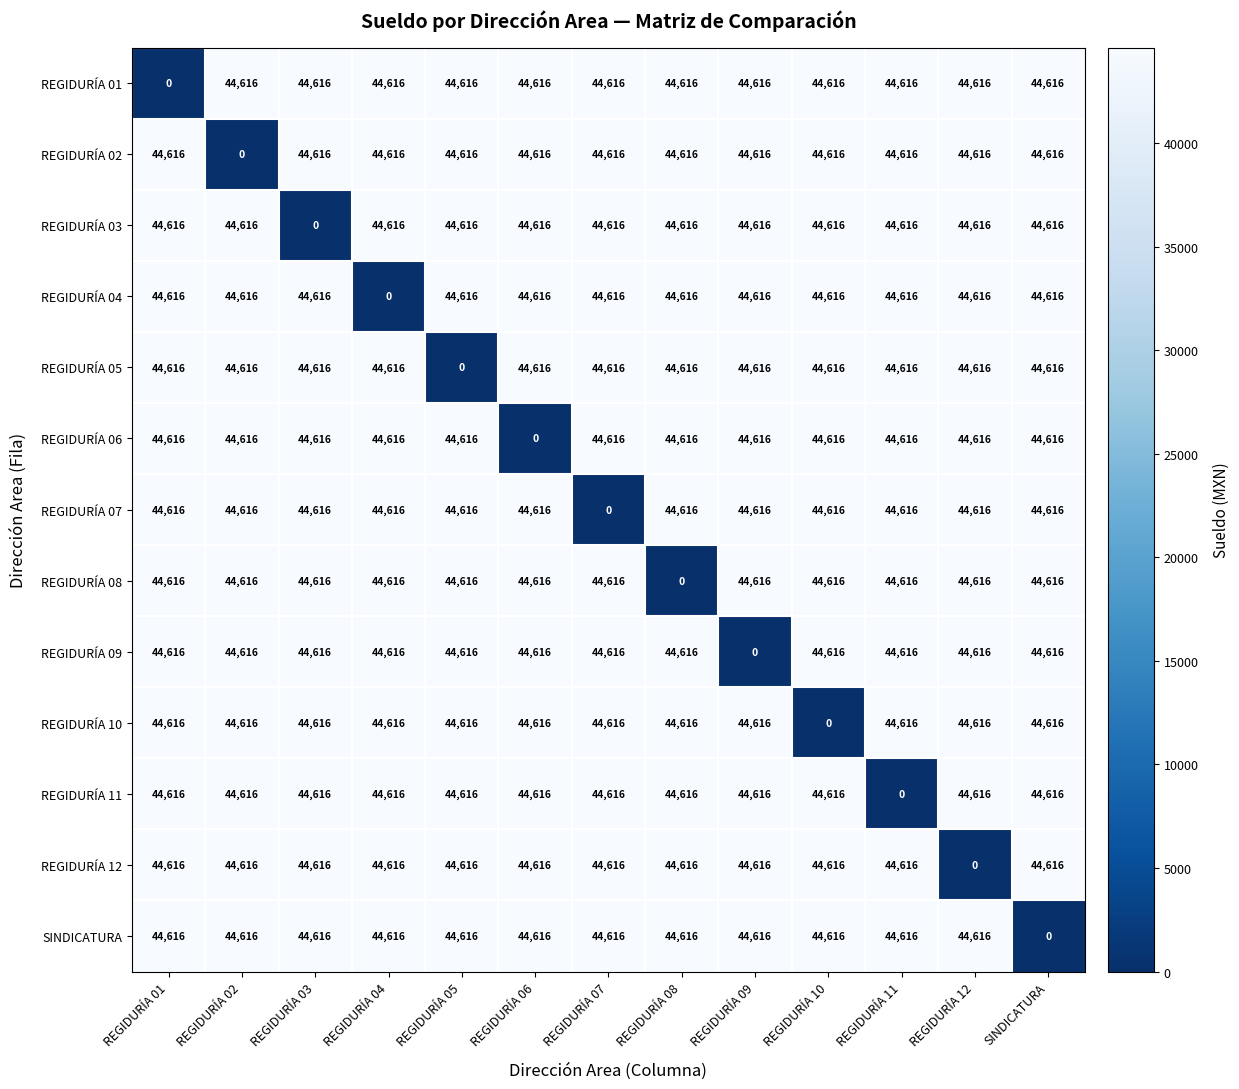

Is it true that REGIDURÍA 11 equals 22977 at REGIDURÍA 12?

False